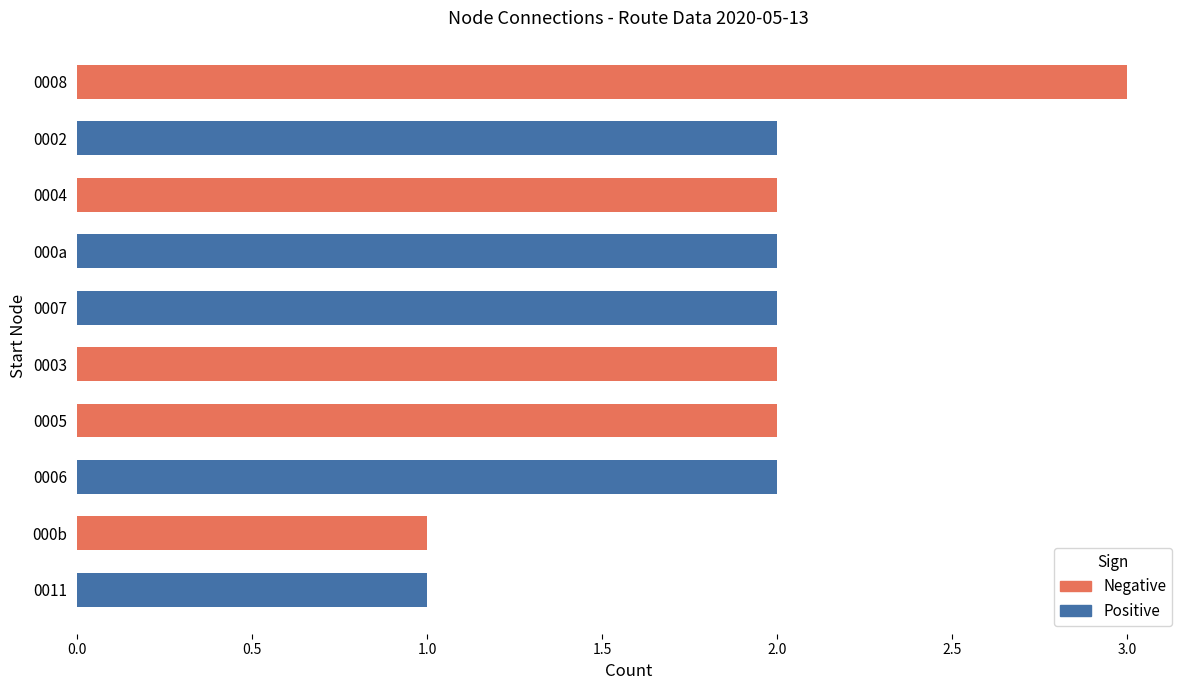

Reading bottom to top, what are all the values shown in this chart?

0011=1	000b=1	0006=2	0005=2	0003=2	0007=2	000a=2	0004=2	0002=2	0008=3